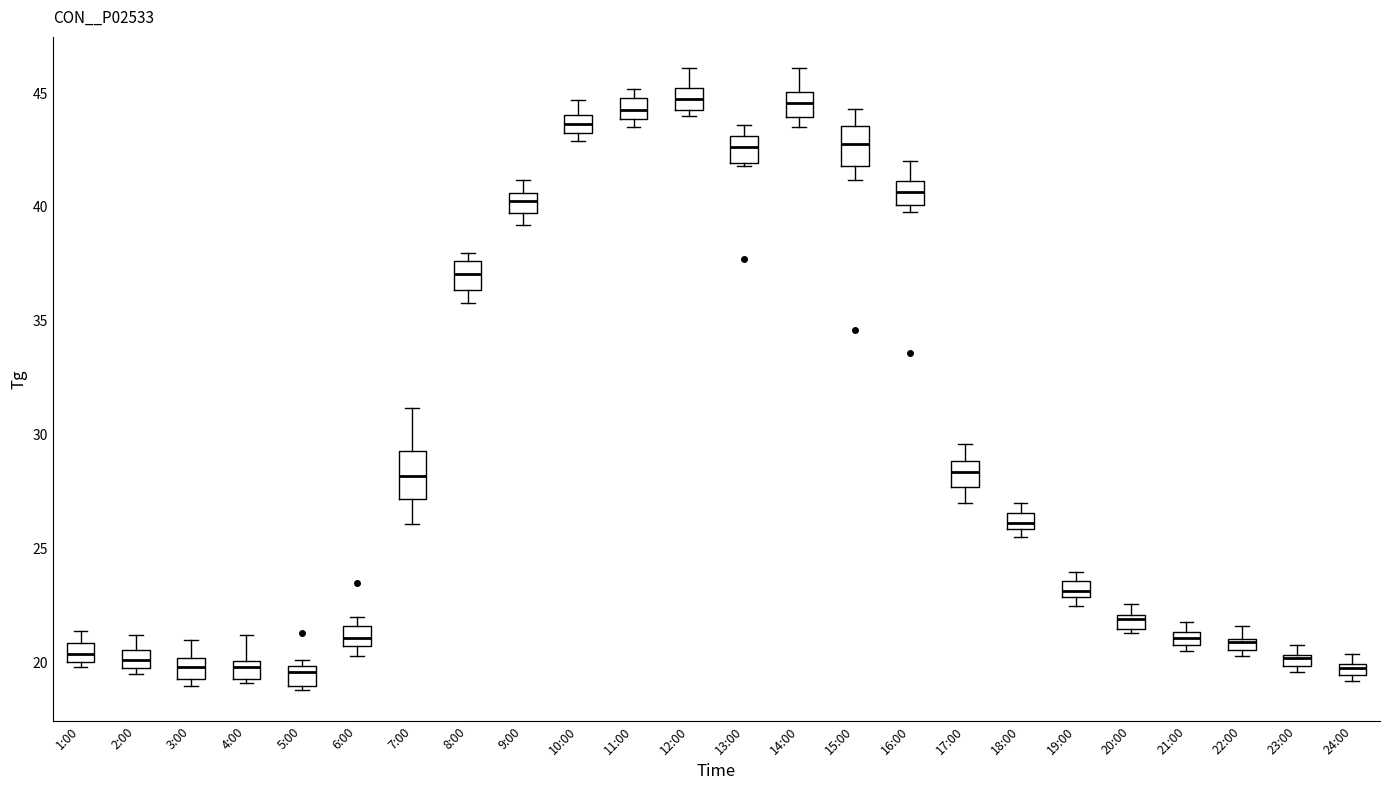

Where does the lower whisker of the box for 17:00 end on the y-axis? The values are not printed on the chart, so give them approximately, as read against the axis.

27.0